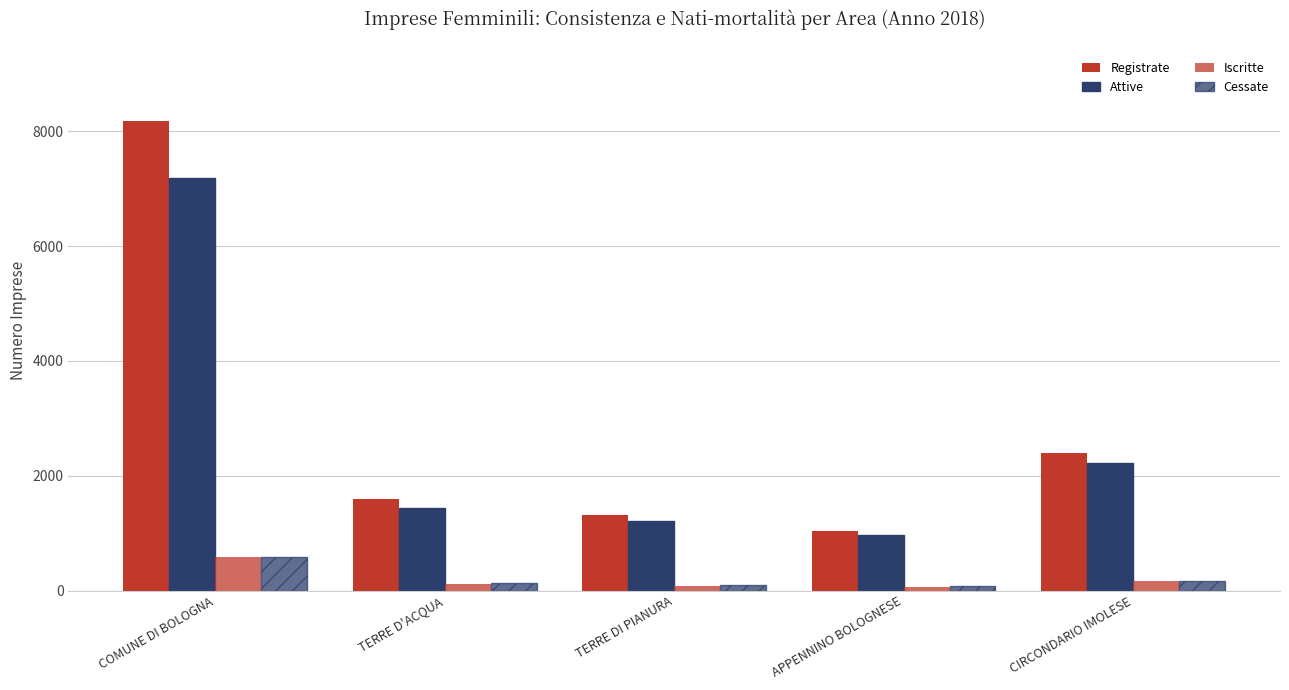

Rank the categories by Attive value from lowest to highest.

APPENNINO BOLOGNESE, TERRE DI PIANURA, TERRE D'ACQUA, CIRCONDARIO IMOLESE, COMUNE DI BOLOGNA